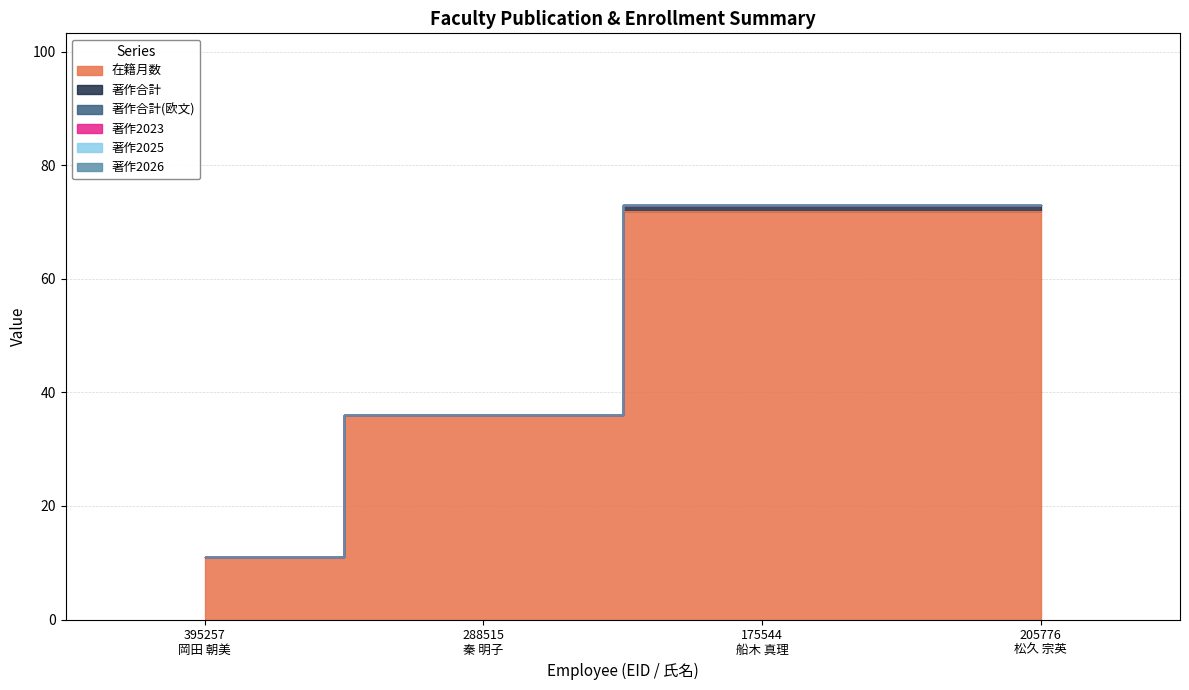

Reading left to right, transcribe all the data shown in this chart.

在籍月数: 395257
岡田 朝美=11	288515
秦 明子=36	175544
船木 真理=72	205776
松久 宗英=72
著作合計: 395257
岡田 朝美=0	288515
秦 明子=0	175544
船木 真理=1	205776
松久 宗英=1
著作合計(欧文): 395257
岡田 朝美=0	288515
秦 明子=0	175544
船木 真理=0	205776
松久 宗英=0
著作2023: 395257
岡田 朝美=0	288515
秦 明子=0	175544
船木 真理=0	205776
松久 宗英=0
著作2025: 395257
岡田 朝美=0	288515
秦 明子=0	175544
船木 真理=0	205776
松久 宗英=0
著作2026: 395257
岡田 朝美=0	288515
秦 明子=0	175544
船木 真理=0	205776
松久 宗英=0